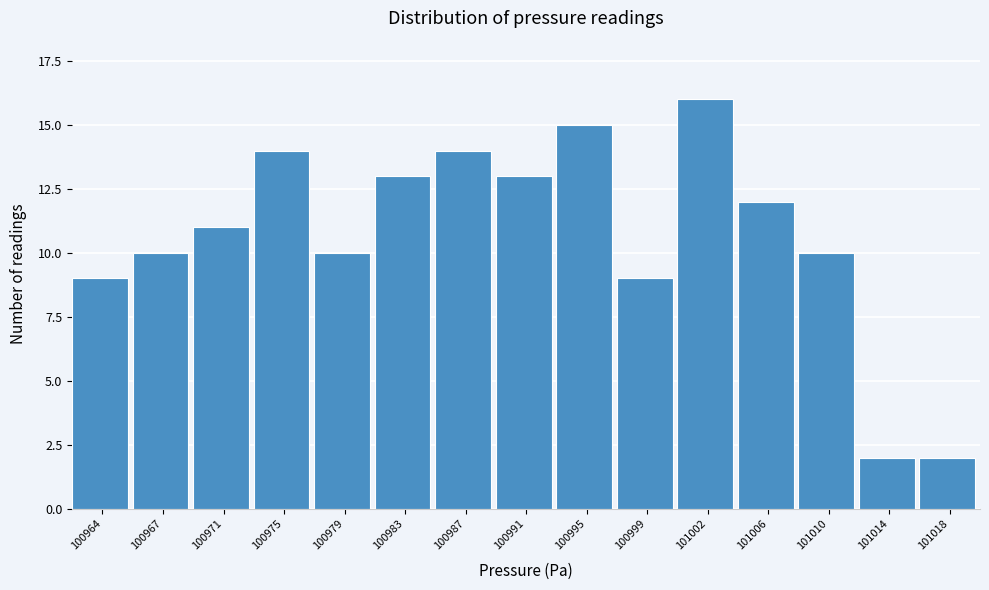

Reading right to left, what are all the values shown in this chart?

101018=2	101014=2	101010=10	101006=12	101002=16	100999=9	100995=15	100991=13	100987=14	100983=13	100979=10	100975=14	100971=11	100967=10	100964=9